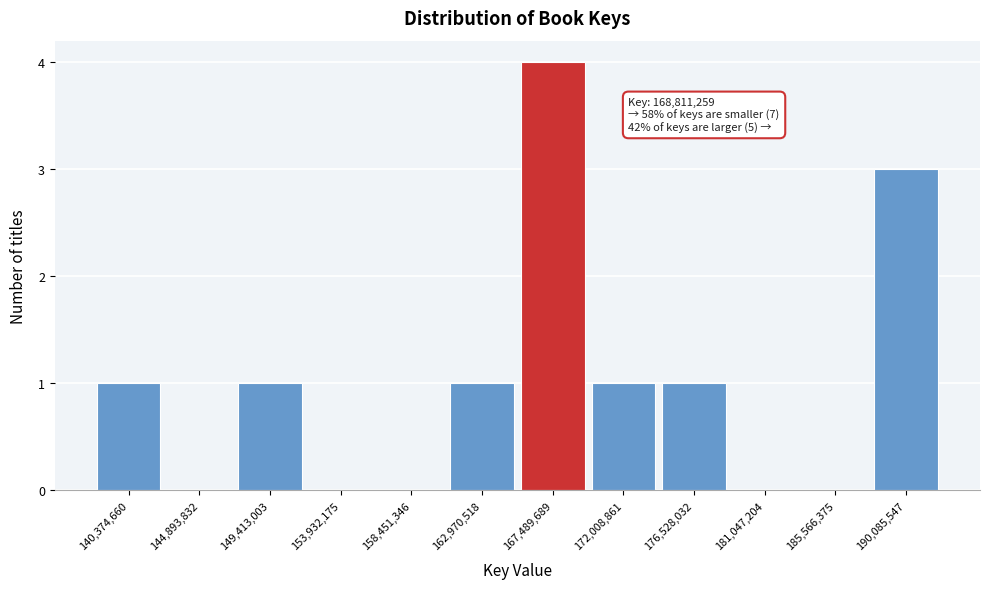

Which range on the x-axis has the tallest bar?

165000000 to 169500000